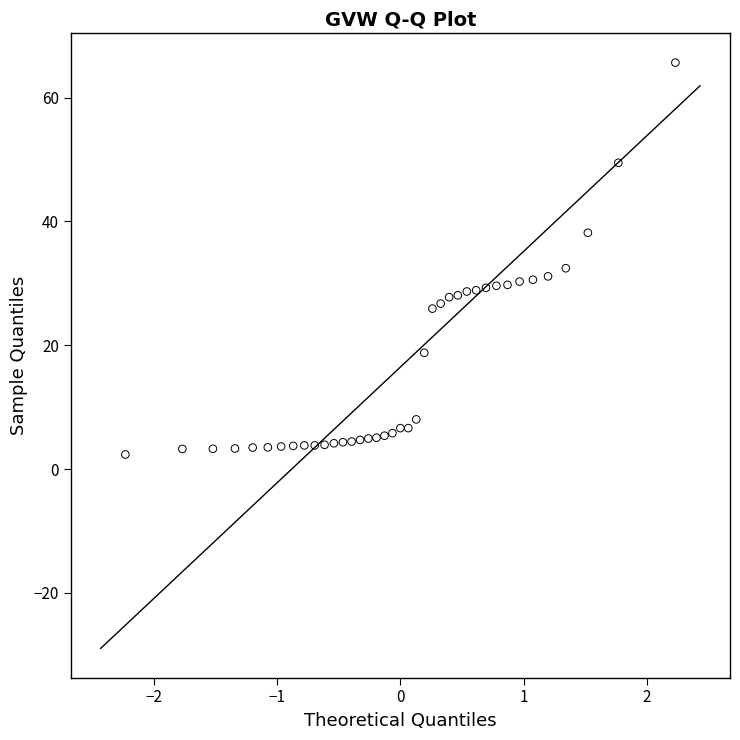

What is the range of X values (max minus min)?

4.5